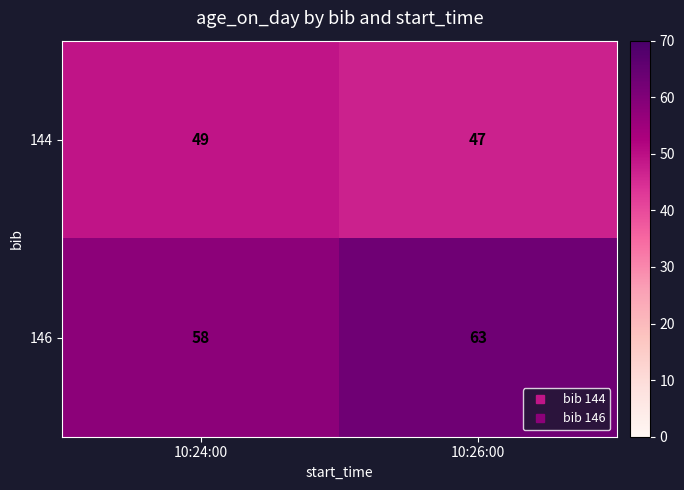

What is the smallest value displayed?

47